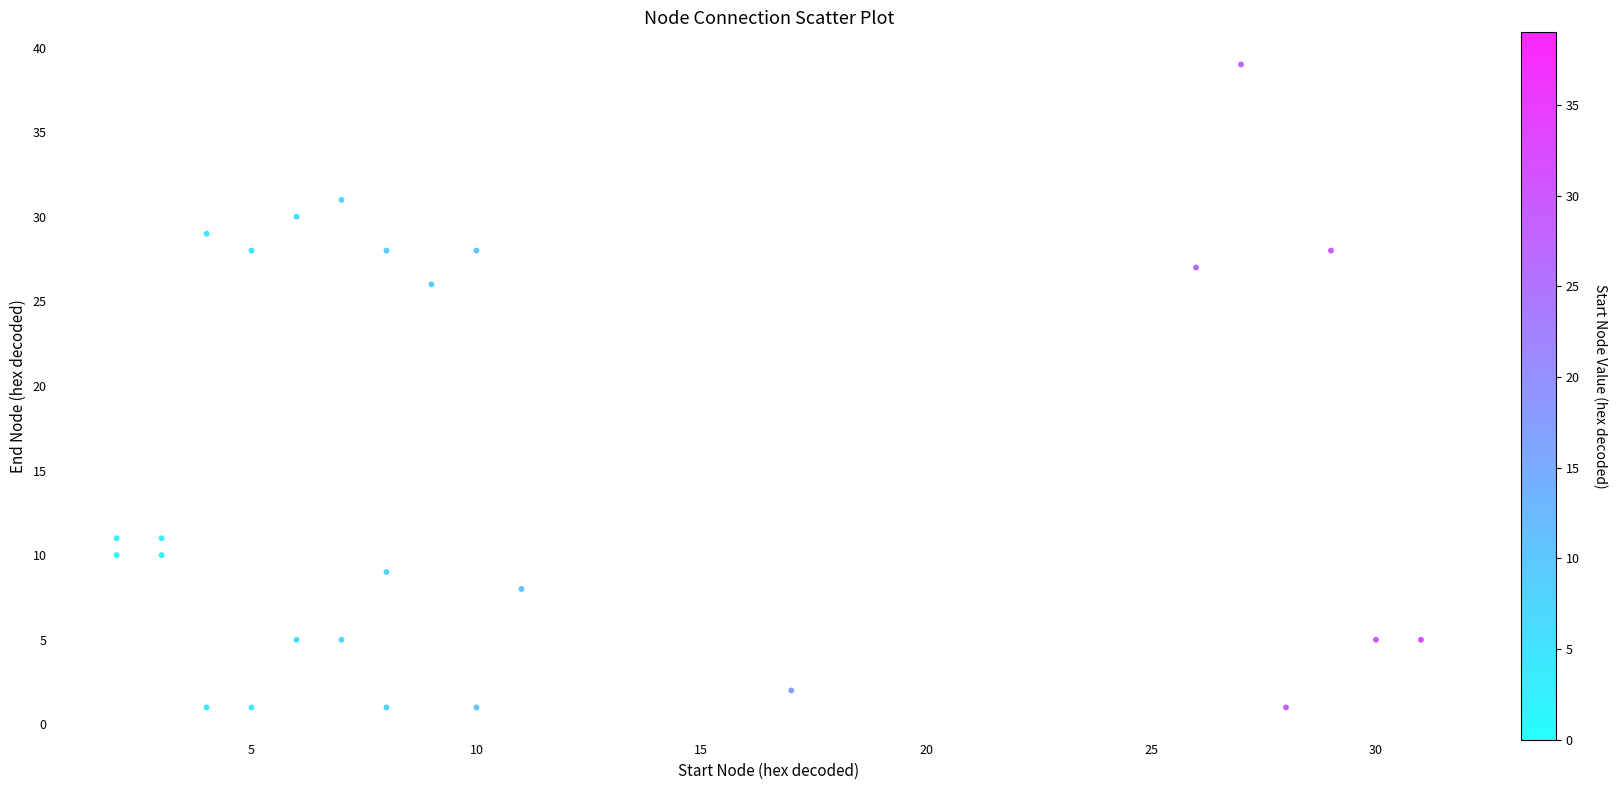

What is the range of X values (max minus min)?

29